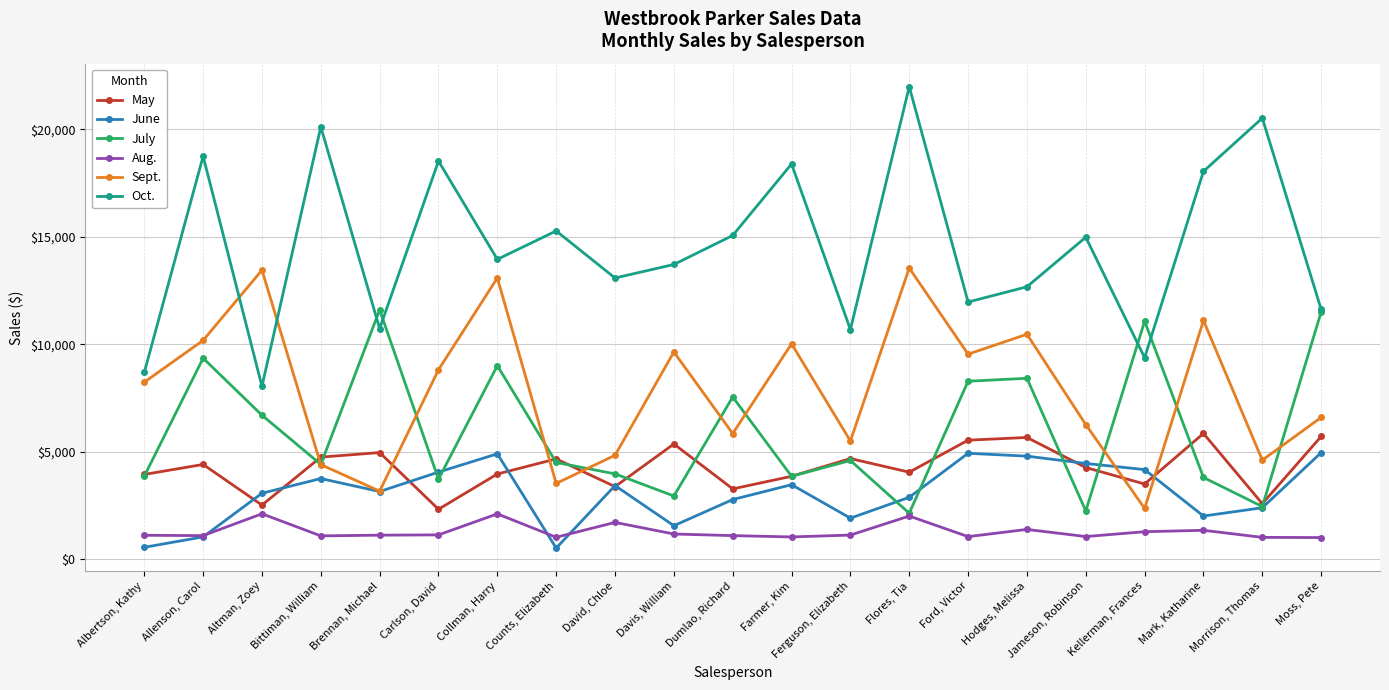

What is the maximum value for June?

4960